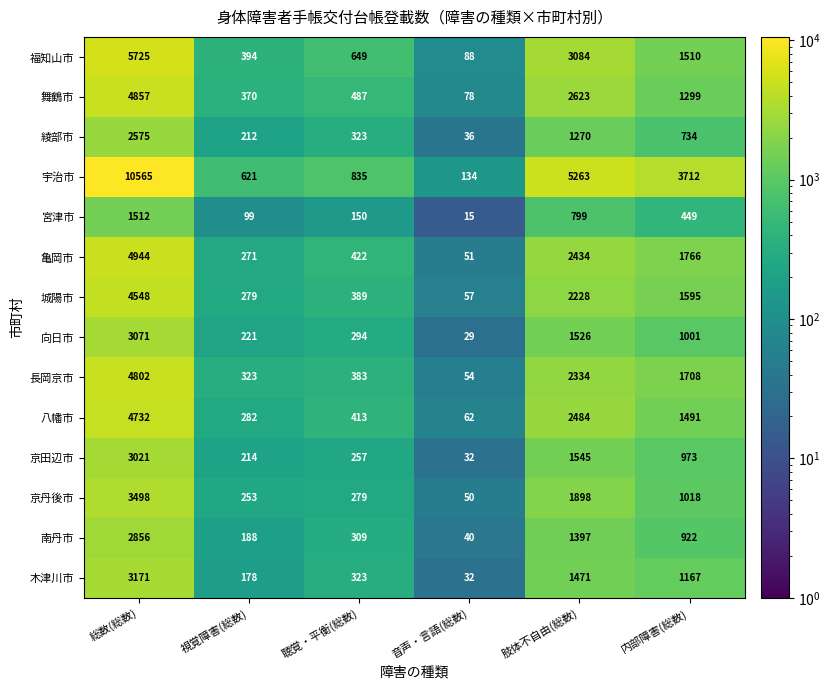

What is the average value of the 京田辺市 series?

1007